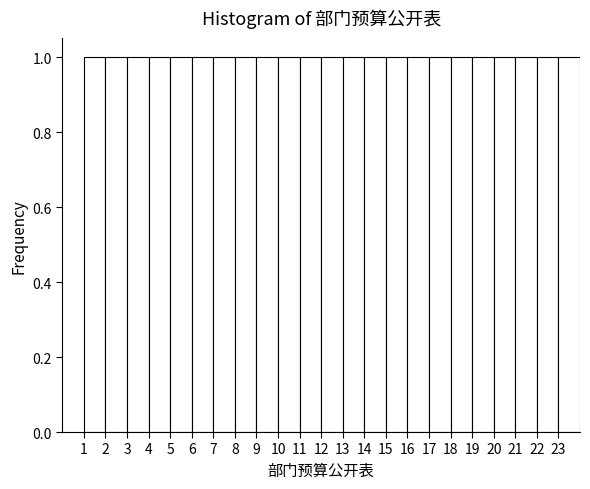

How tall is the bar that spans 6 to 7 on the x-axis? The values are not printed on the chart, so give them approximately, as read against the axis.

1